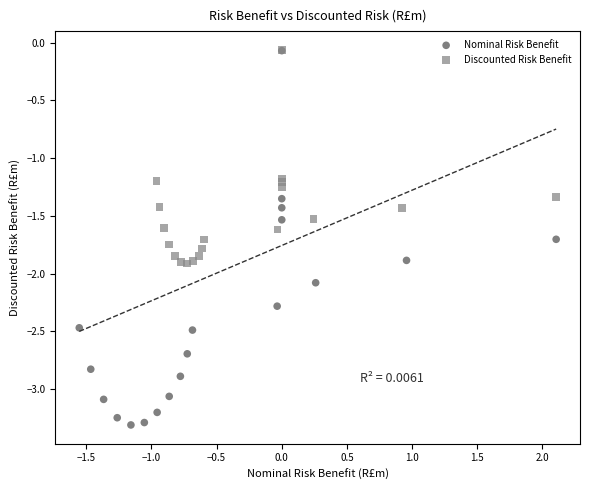

Which series contains the lowest Y value?

Nominal Risk Benefit